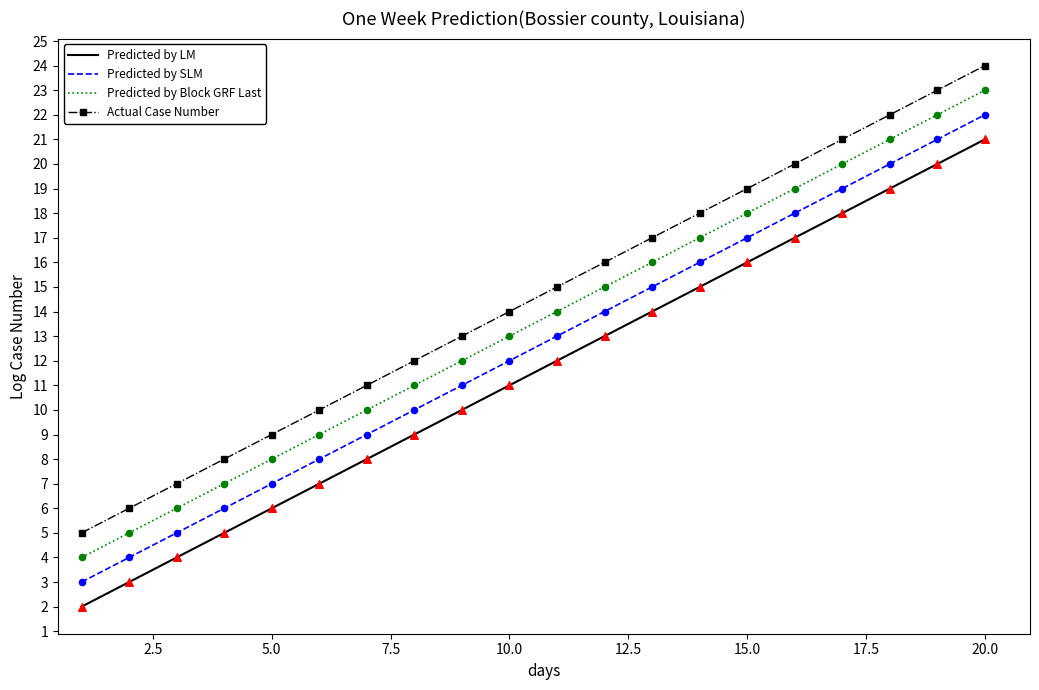

Which series has the largest total across all categories?

Actual Case Number